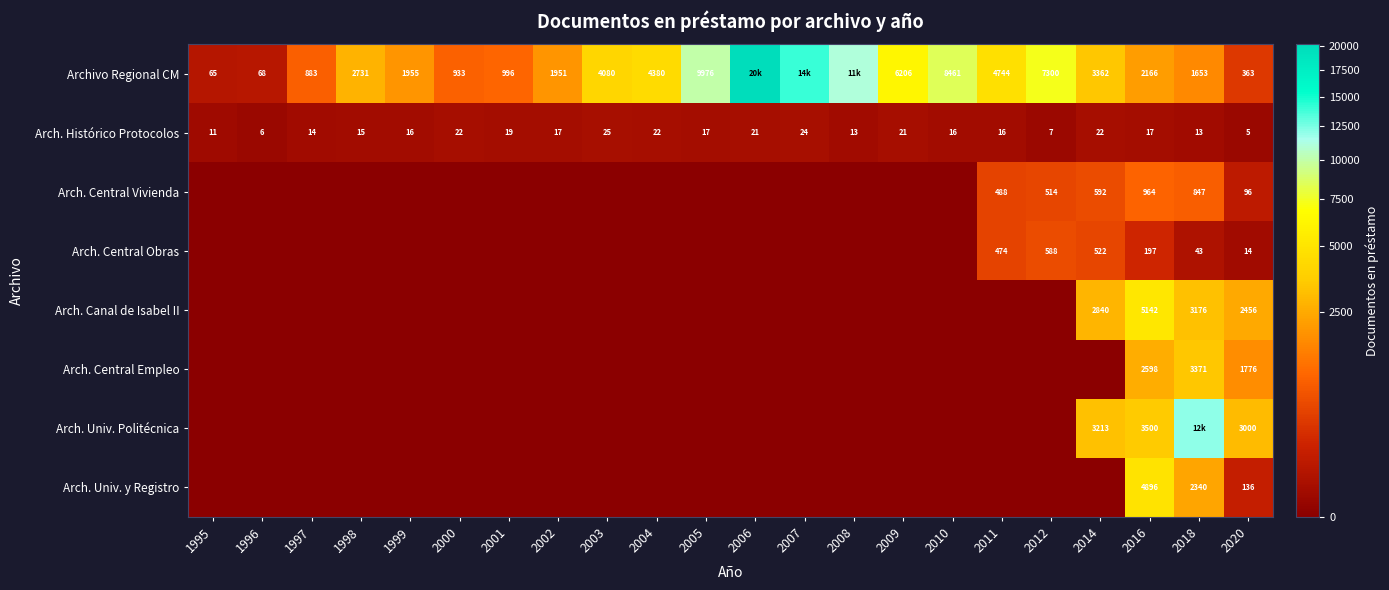

What is the difference between the maximum and minimum values in the Arch. Histórico Protocolos series?

20